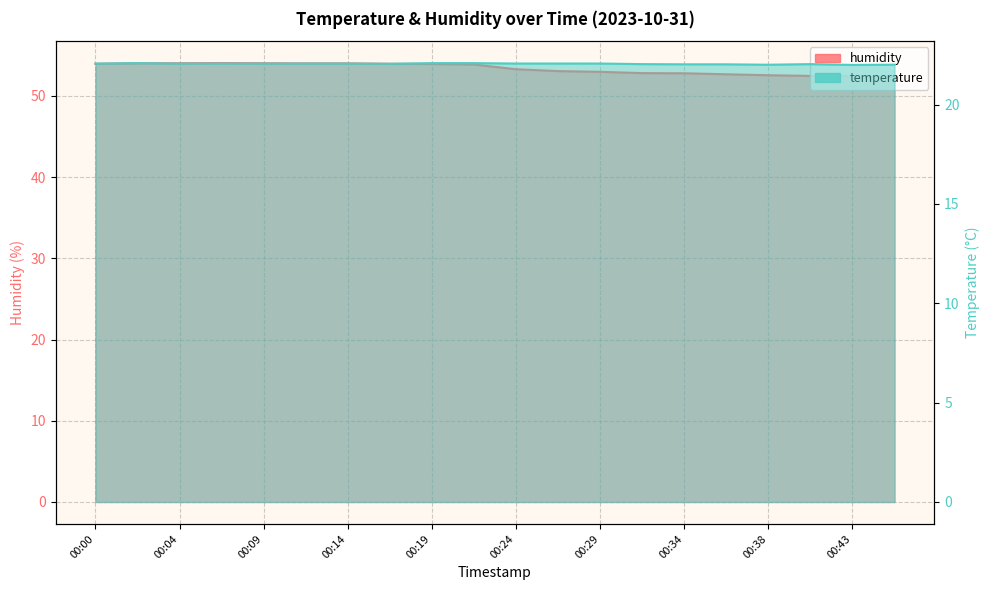

Does the chart display data point markers on the line(s)?

No